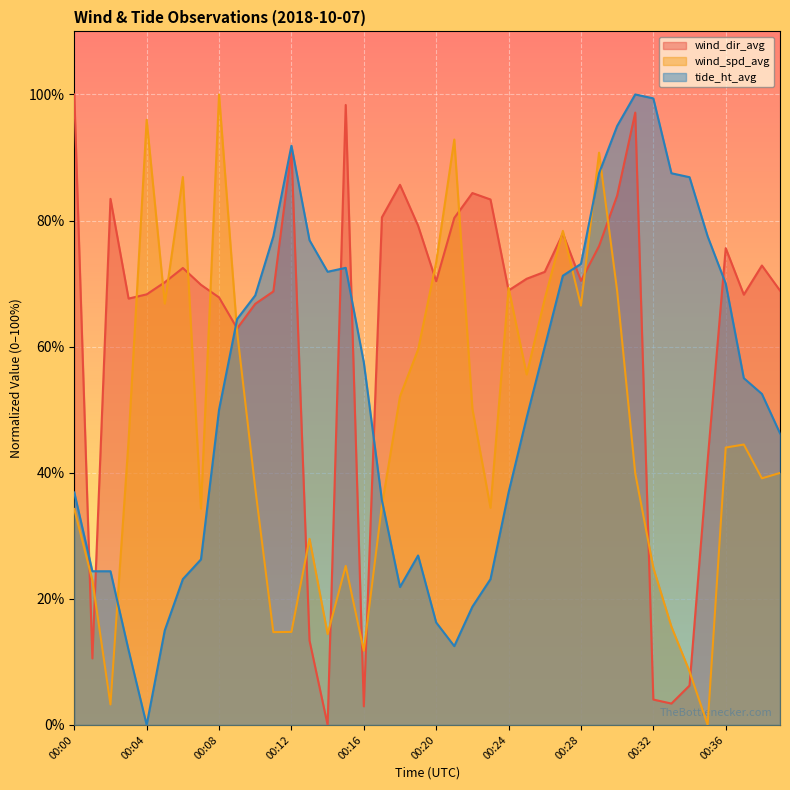

In wind_dir_avg, how many points are higher than both neighbors (excluding endpoints)?

10